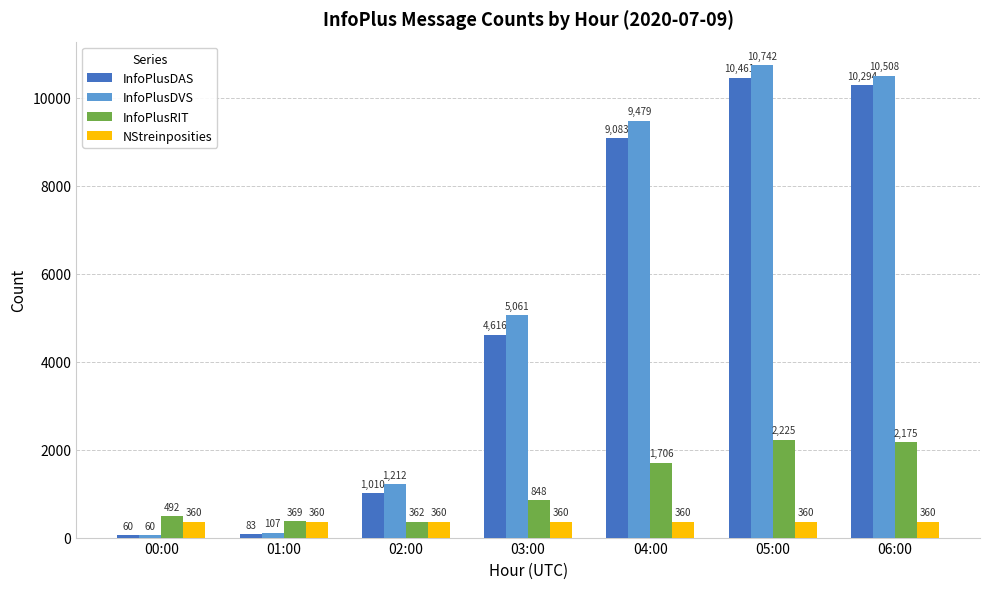

How many distinct data groups are displayed?

4